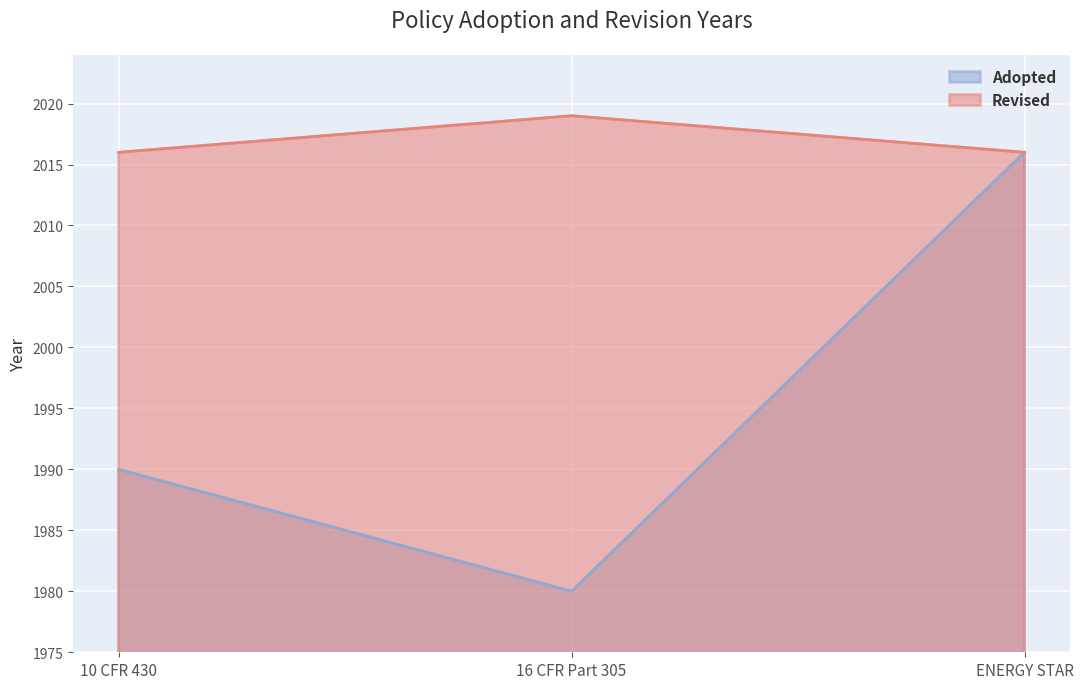

Rank the series by their average value, from highest to lowest.

Revised, Adopted